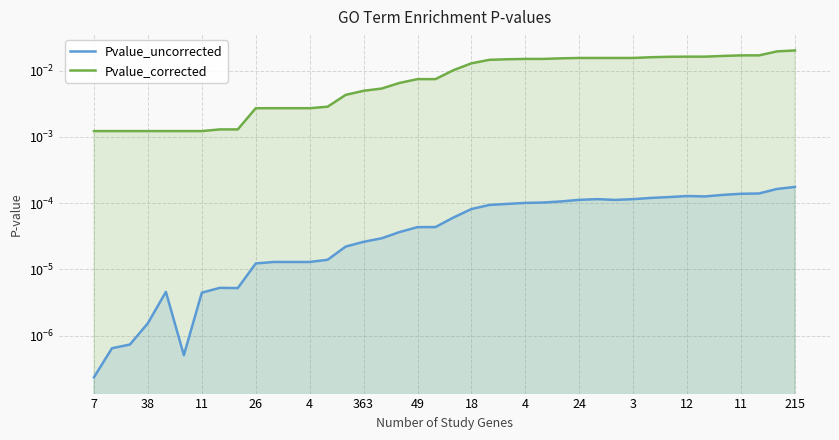

True or false: Pvalue_uncorrected and Pvalue_corrected intersect in this chart.

False